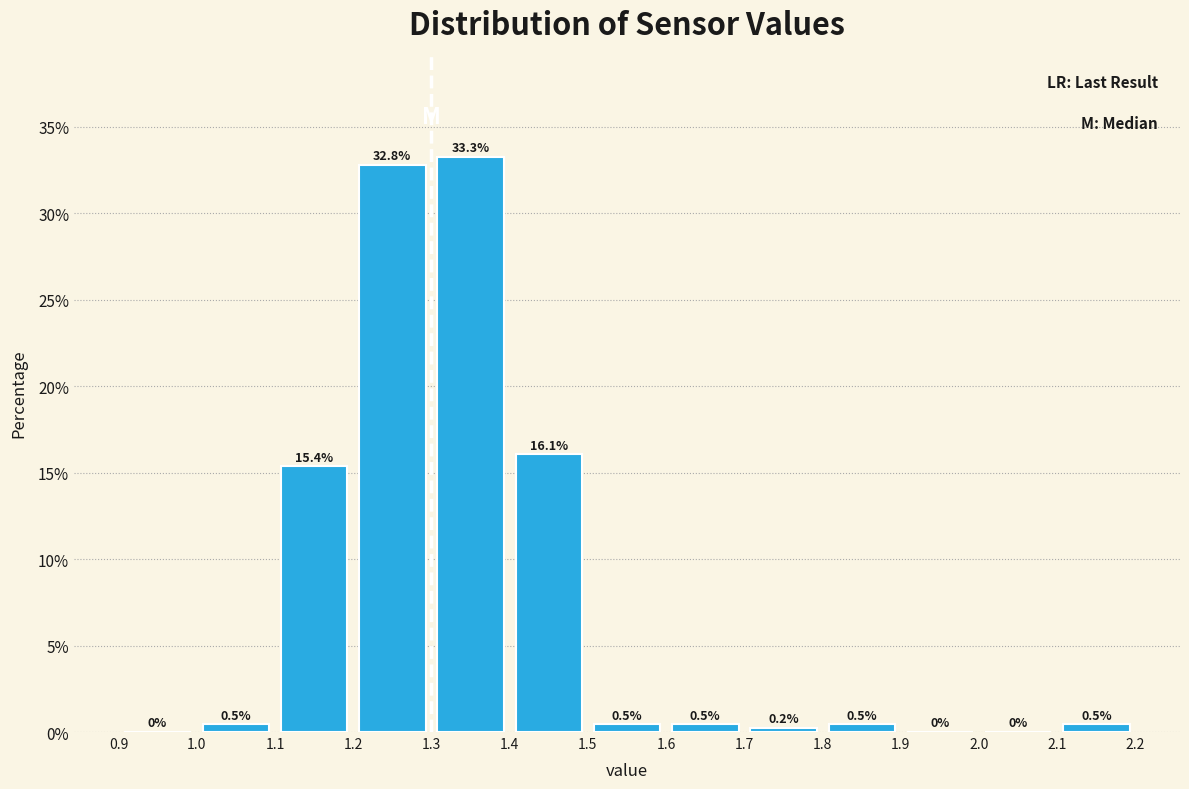

Reading left to right, list every bar in this chart as the range it spans on the x-axis followed by its height.

0.9 to 1.0: 0.0
1.0 to 1.1: 0.5
1.1 to 1.2: 15.4
1.2 to 1.3: 32.8
1.3 to 1.4: 33.3
1.4 to 1.5: 16.1
1.5 to 1.6: 0.5
1.6 to 1.7: 0.5
1.7 to 1.8: 0.2
1.8 to 1.9: 0.5
1.9 to 2.0: 0.0
2.0 to 2.1: 0.0
2.1 to 2.2: 0.5